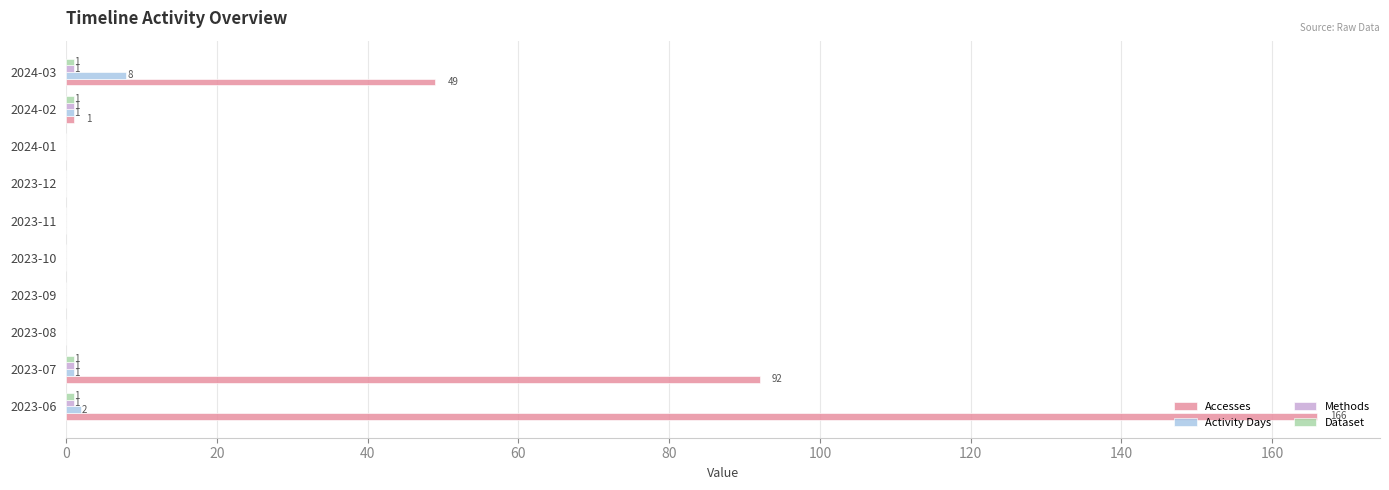

True or false: Accesses has a value of 166 at 2023-06.

True